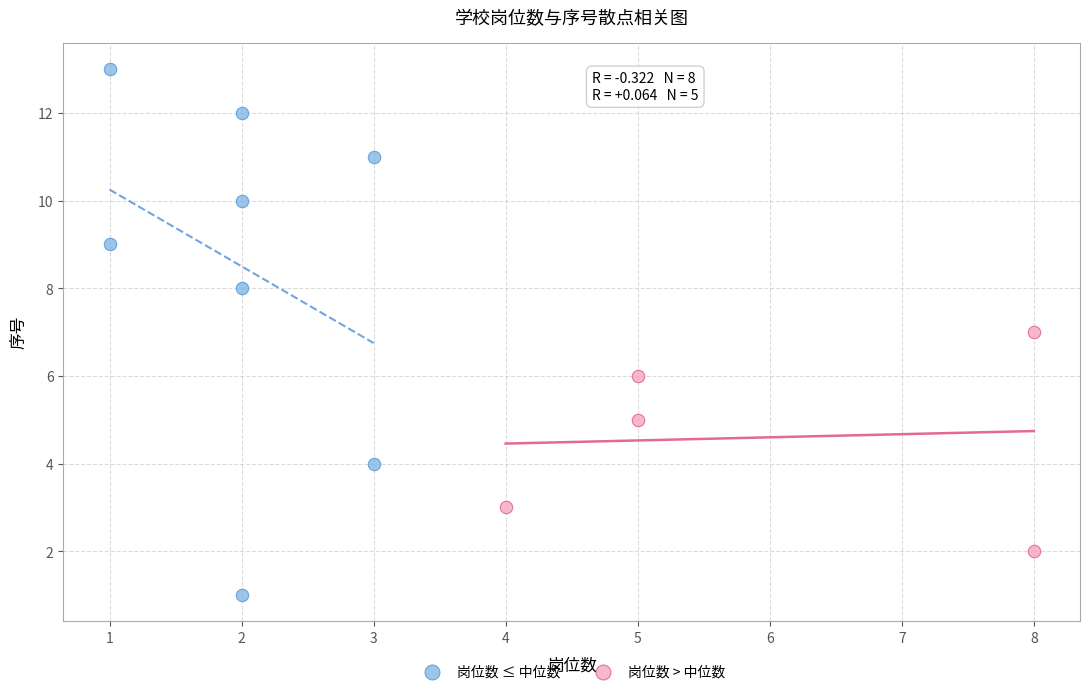

Which series has the largest Y range (max minus min)?

岗位数 ≤ 中位数